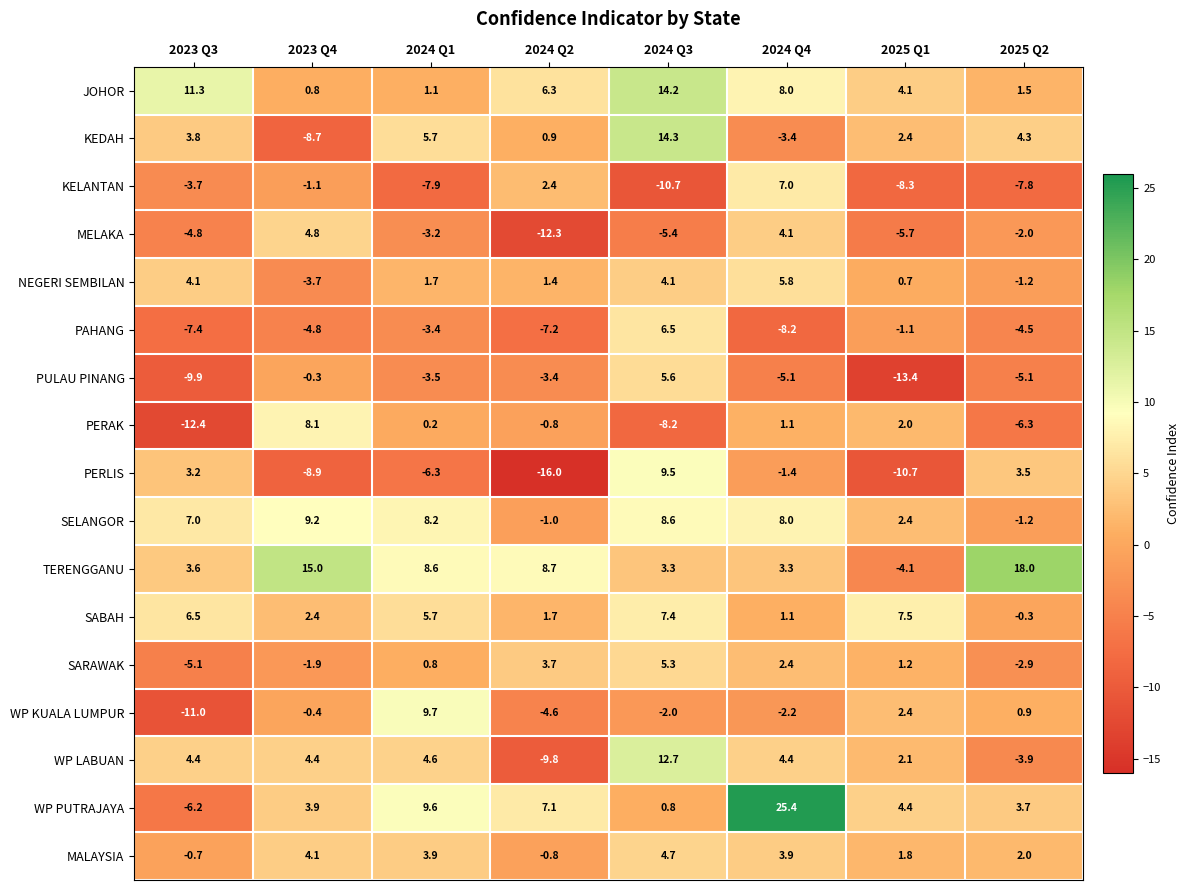

What is the difference between the maximum and second lowest values in the KEDAH series?

17.7